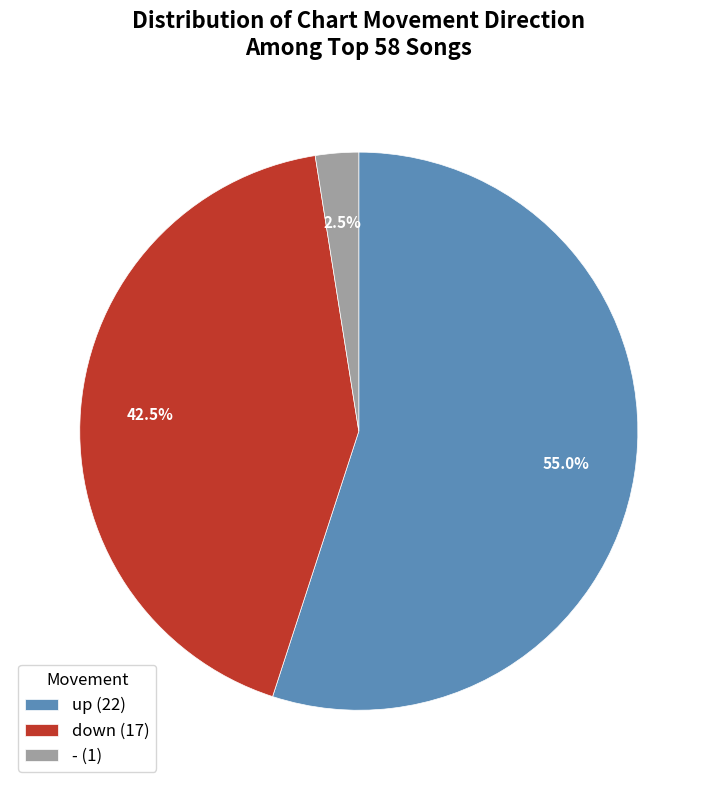

Is there a majority slice in this chart?

Yes